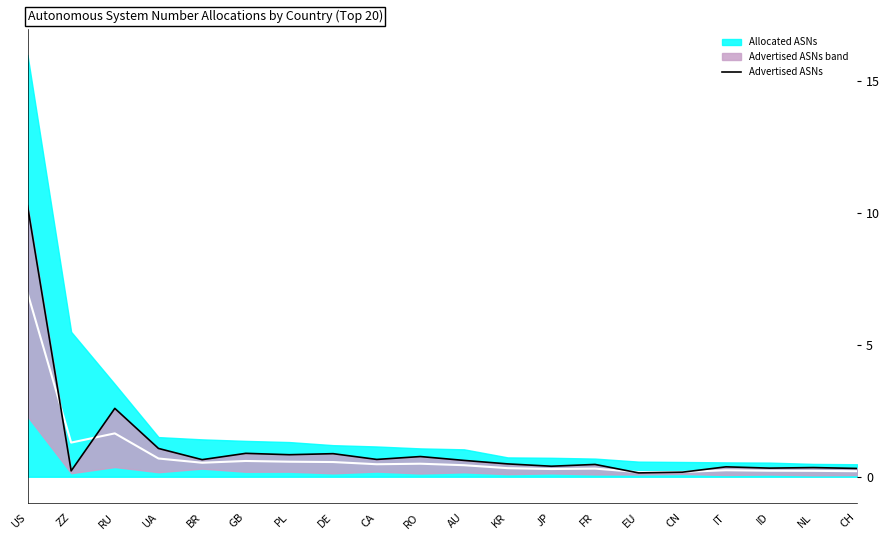

What is the value of the Center line point at the 8th from the left?

0.6